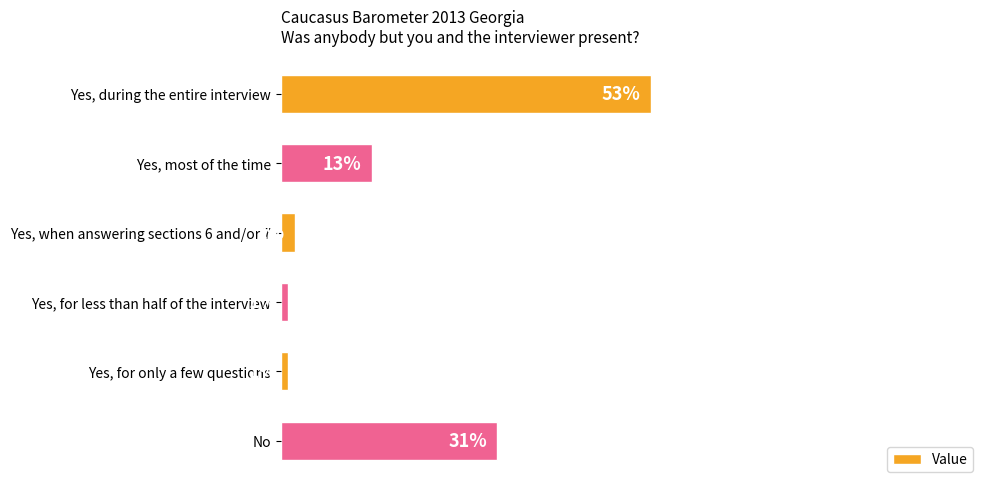

Between Yes, most of the time and No, which is larger?

No